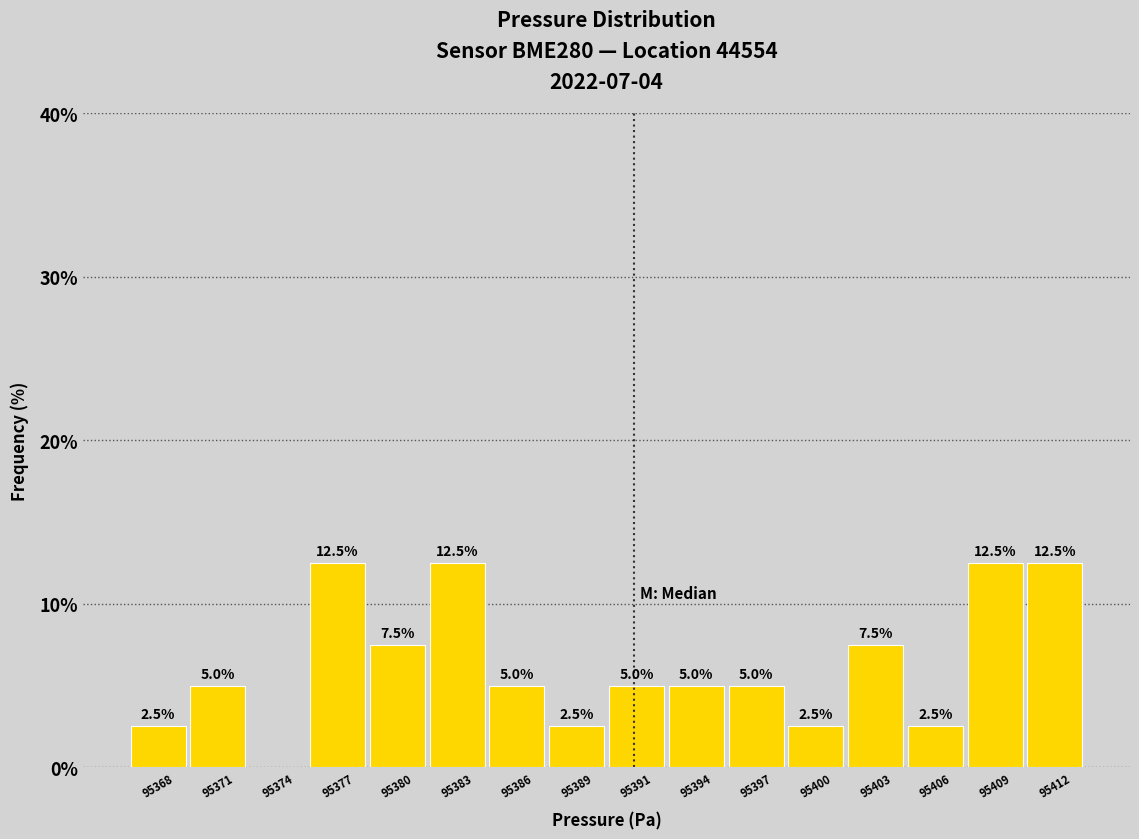

Reading left to right, transcribe all the data shown in this chart.

95368=2.5	95371=5.0	95374=0.0	95377=12.5	95380=7.5	95383=12.5	95386=5.0	95389=2.5	95391=5.0	95394=5.0	95397=5.0	95400=2.5	95403=7.5	95406=2.5	95409=12.5	95412=12.5